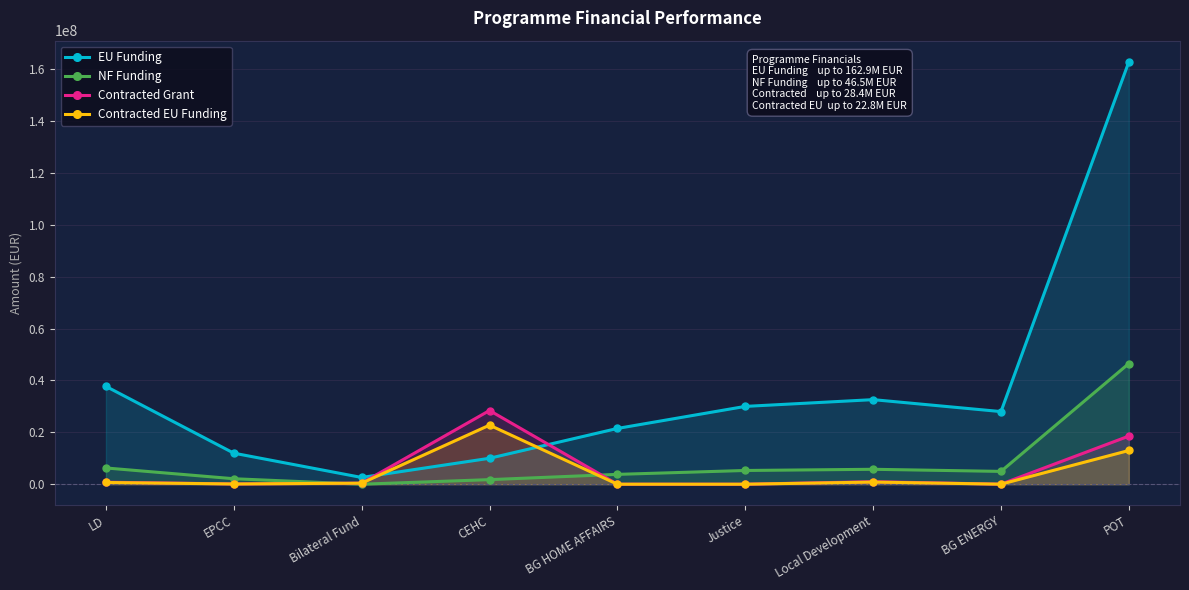

What position from the left is Bilateral Fund?

3